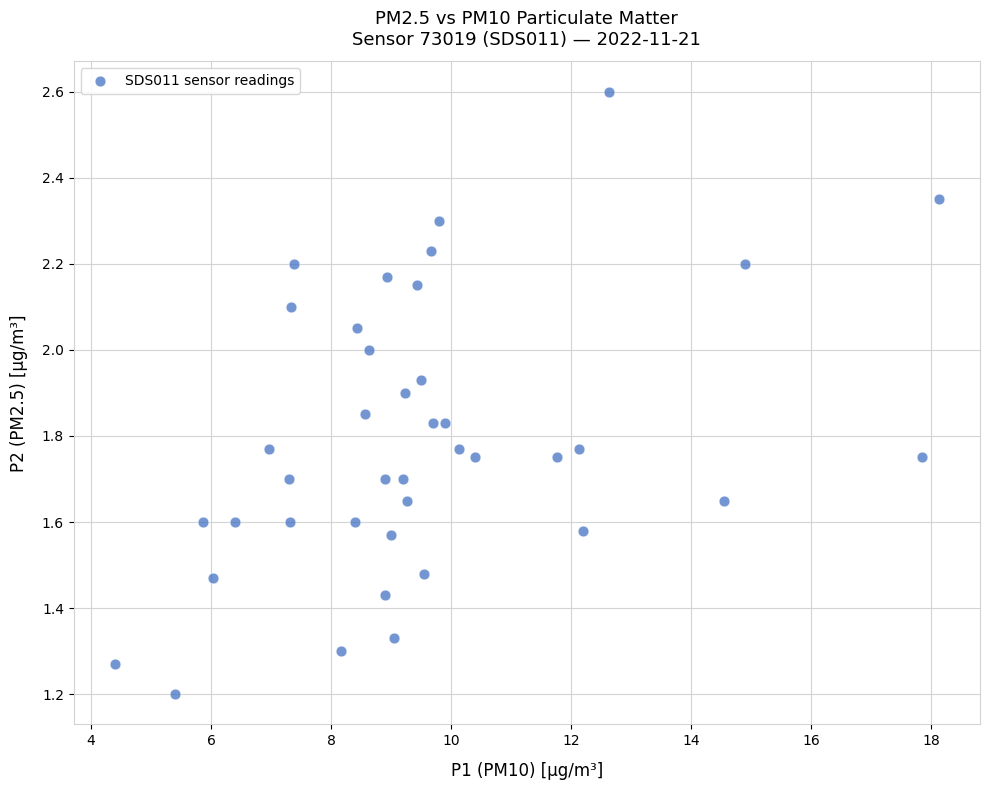

What Y value in the scatter plot is closest to 1?

1.2